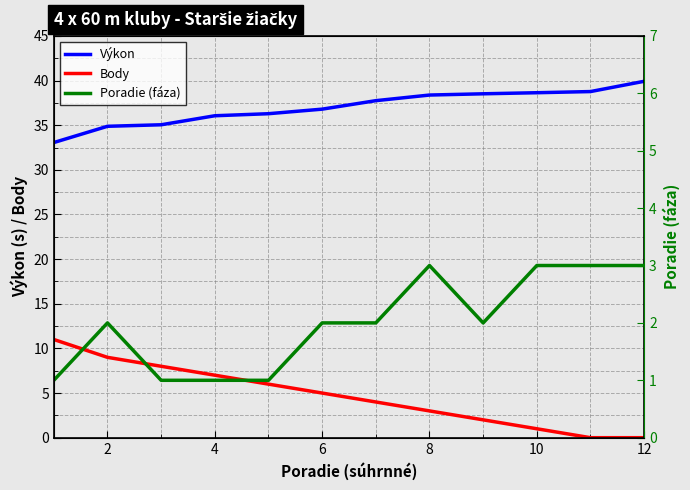

Is the value of Body at 2 greater than the value of Výkon at 2?

No